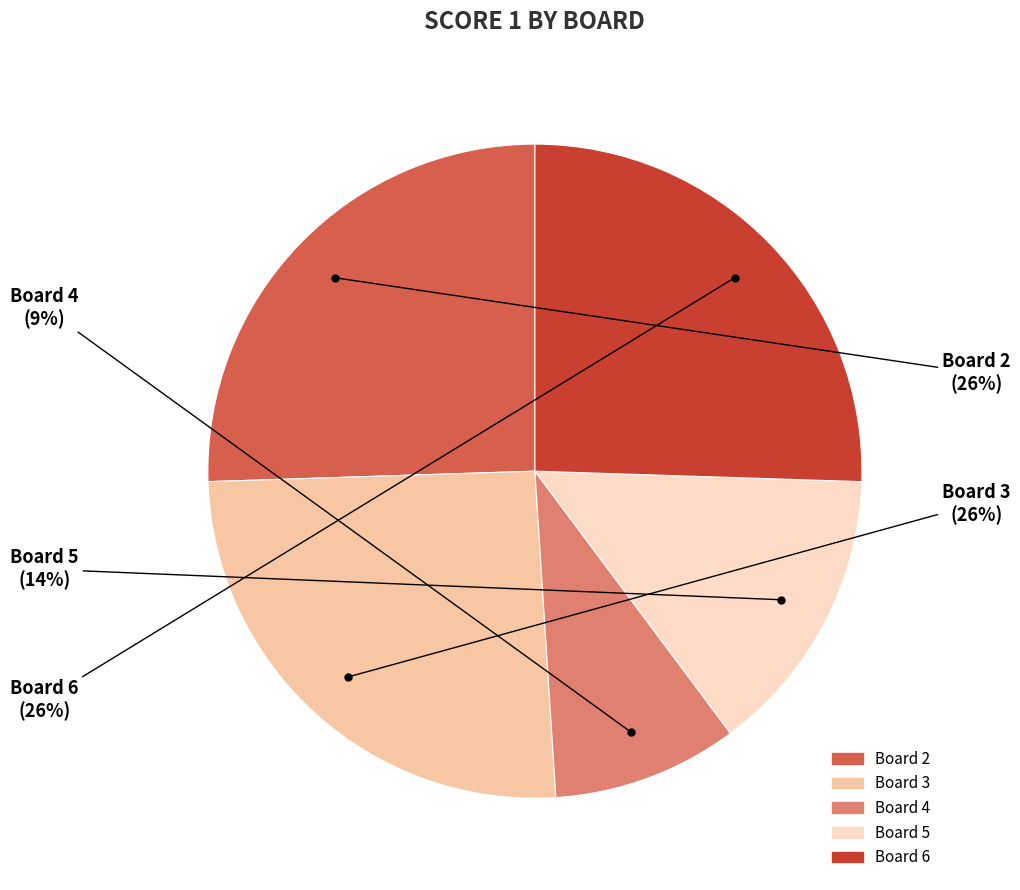

To the nearest percent, what is the average slice percentage?

20%